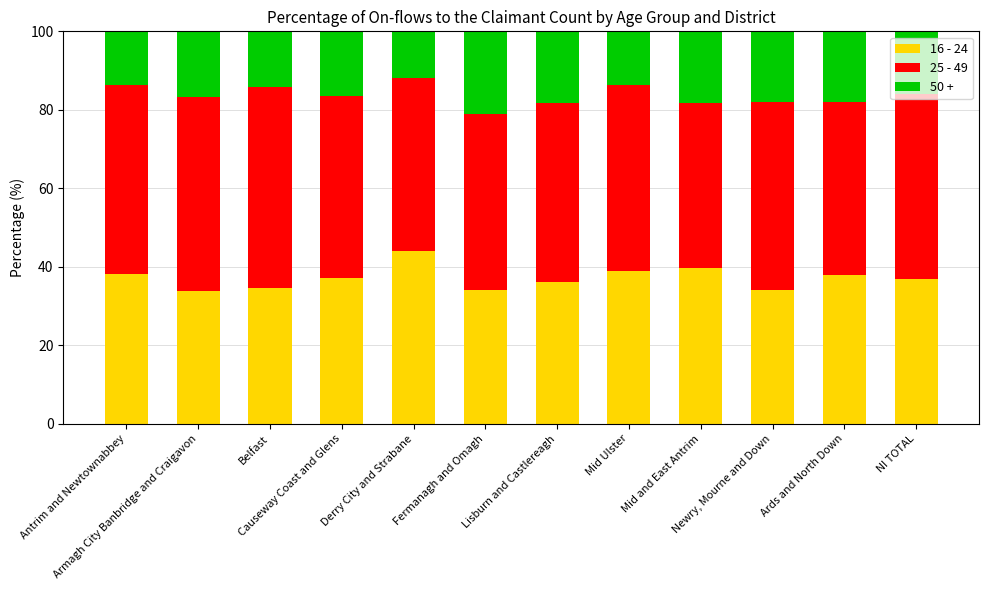

What is the total value across all series at Mid Ulster?

100.0